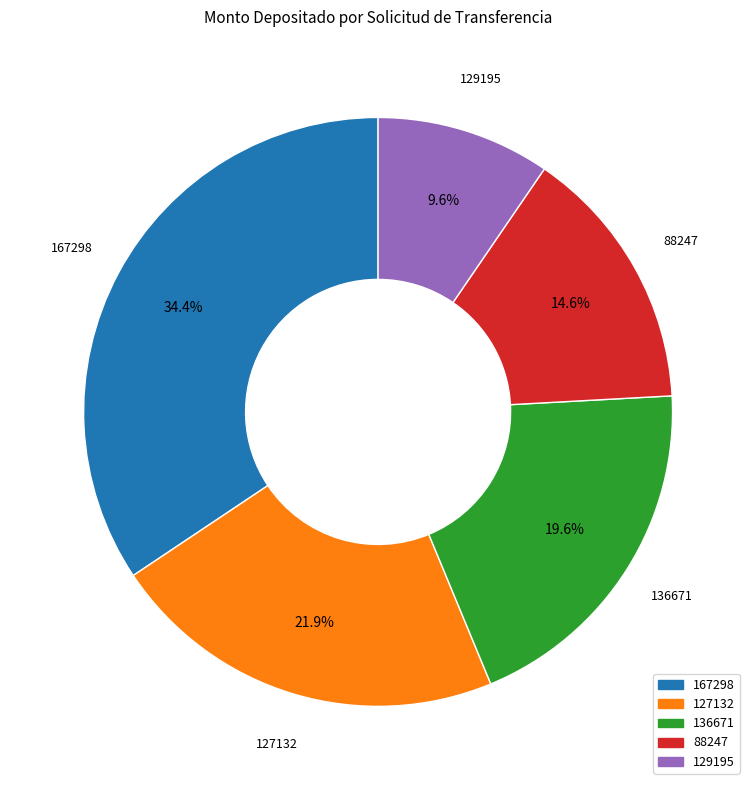

Is there a majority slice in this chart?

No